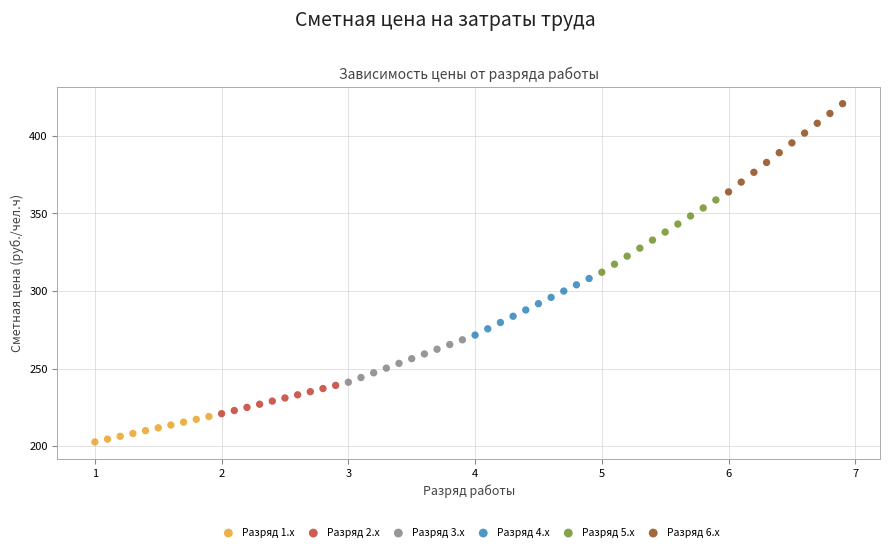

What are all the series names shown in the legend?

Разряд 1.x, Разряд 2.x, Разряд 3.x, Разряд 4.x, Разряд 5.x, Разряд 6.x